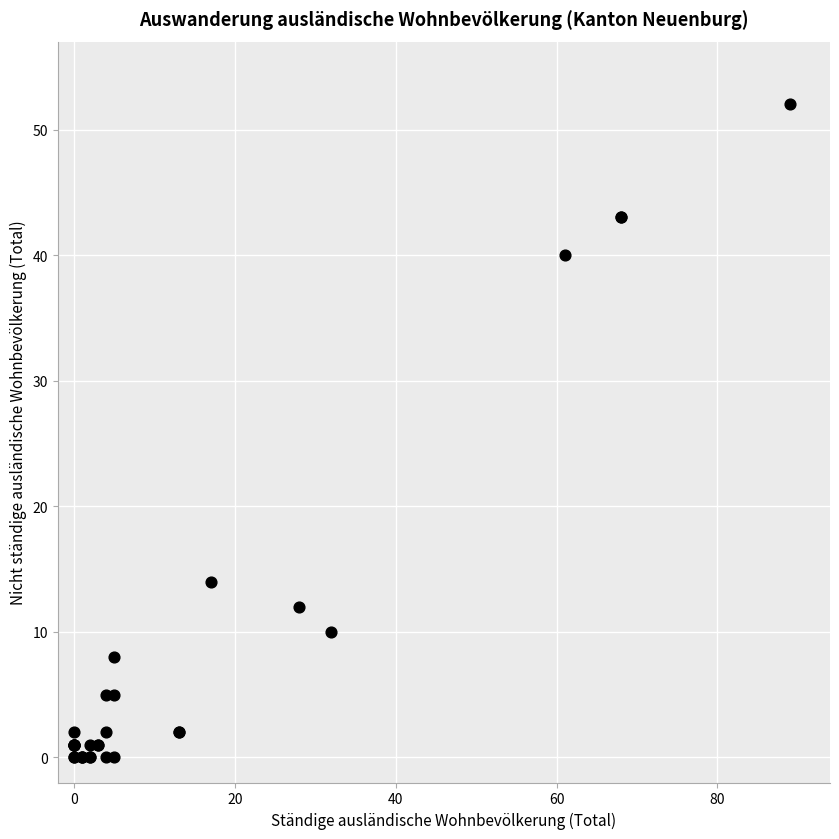

What Y value in the scatter plot is closest to 26?

14